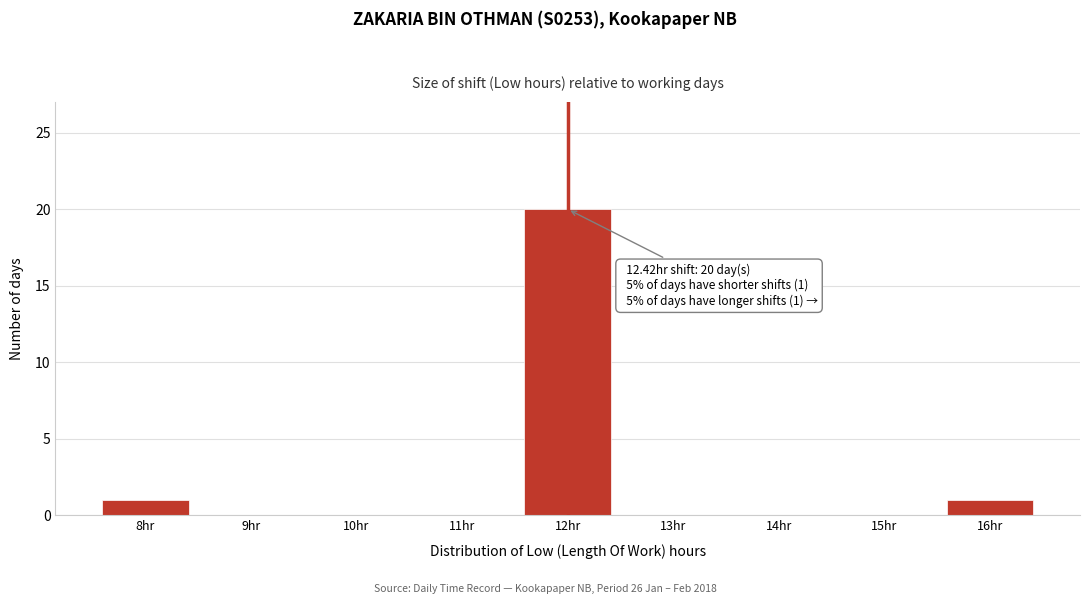

Reading right to left, transcribe all the data shown in this chart.

16hr=1	15hr=0	14hr=0	13hr=0	12hr=20	11hr=0	10hr=0	9hr=0	8hr=1